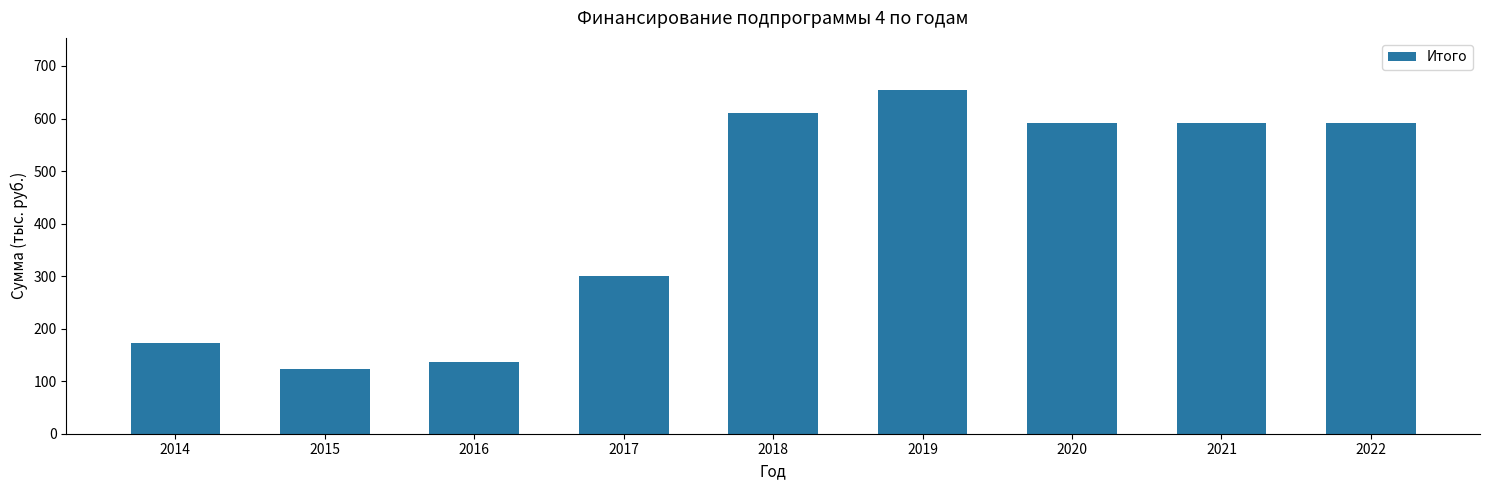

Reading left to right, list all the values displayed in this chart.

2014=173.5	2015=124.0	2016=136.0	2017=300.0	2018=611.0	2019=655.2	2020=591.0	2021=591.0	2022=591.0